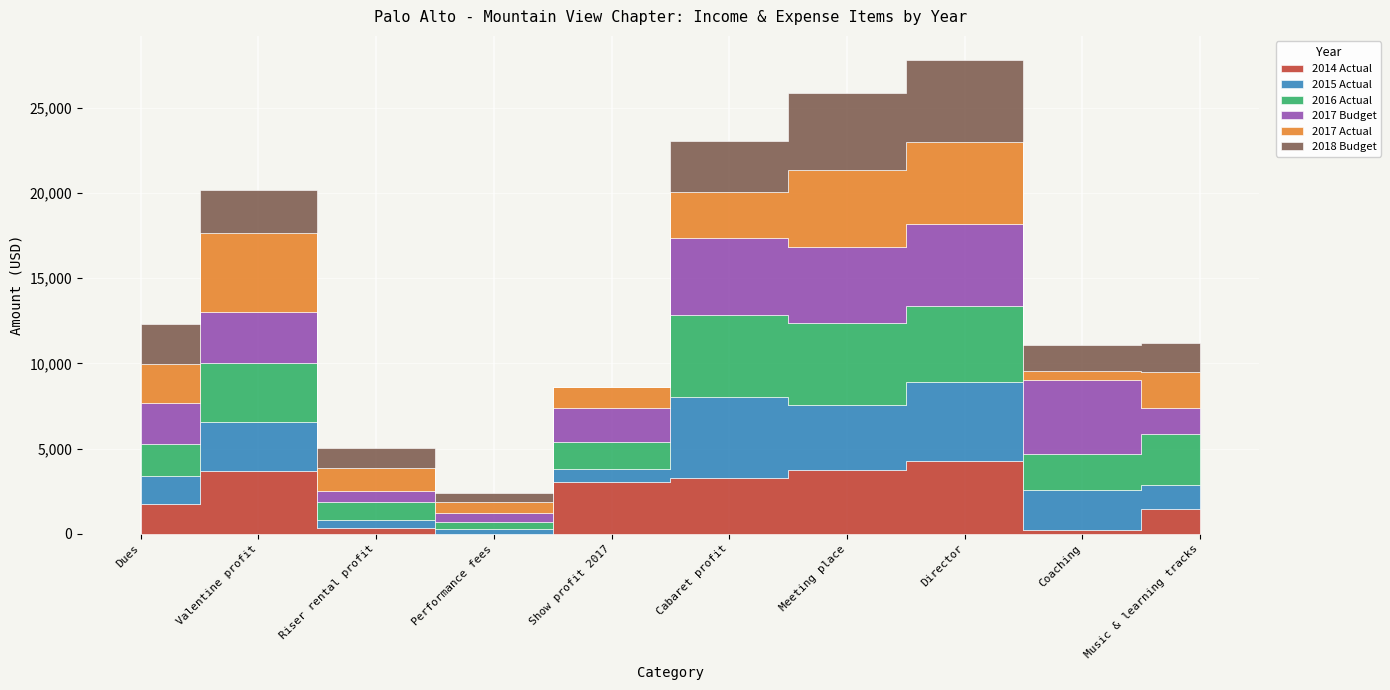

What is the spread (max minus min) of values at Director?

545